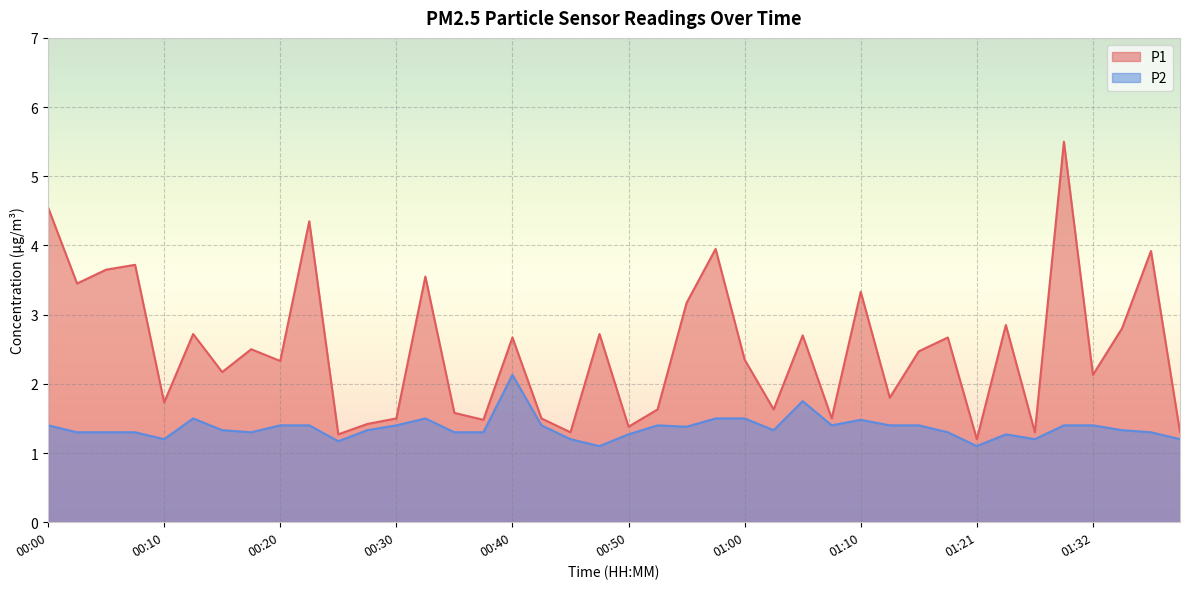

Reading right to left, transcribe all the data shown in this chart.

P1: 1.3	3.9	2.8	2.1	5.5	1.3	2.9	1.2	2.7	2.5	1.8	3.3	1.5	2.7	1.6	2.4	4.0	3.2	1.6	1.4	2.7	1.3	1.5	2.7	1.5	1.6	3.5	1.5	1.4	1.3	4.3	2.3	2.5	2.2	2.7	1.7	3.7	3.6	3.5	4.5
P2: 1.2	1.3	1.3	1.4	1.4	1.2	1.3	1.1	1.3	1.4	1.4	1.5	1.4	1.8	1.3	1.5	1.5	1.4	1.4	1.3	1.1	1.2	1.4	2.1	1.3	1.3	1.5	1.4	1.3	1.2	1.4	1.4	1.3	1.3	1.5	1.2	1.3	1.3	1.3	1.4